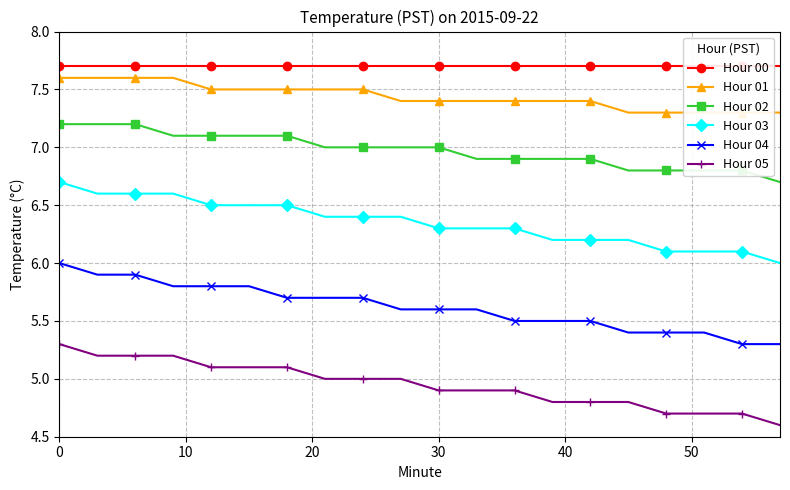

True or false: Hour 00 and Hour 04 cross at least once.

False